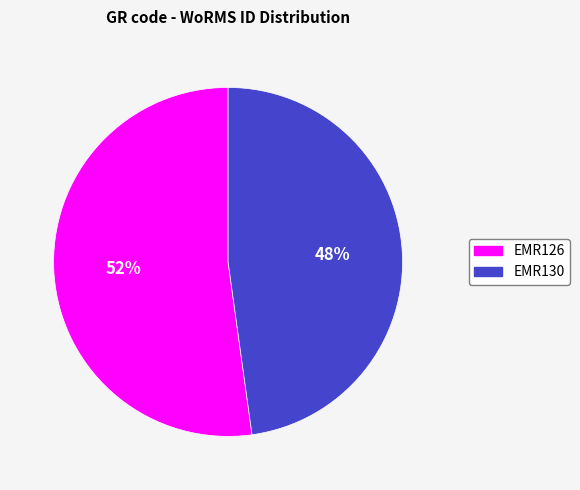

Does EMR126 account for over 50% of the chart?

Yes